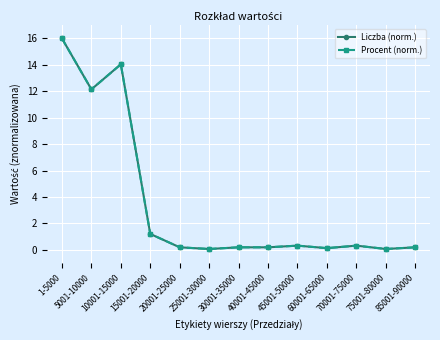

The Liczba (norm.) series shows 0.1 at 75001-80000. True or false?

False